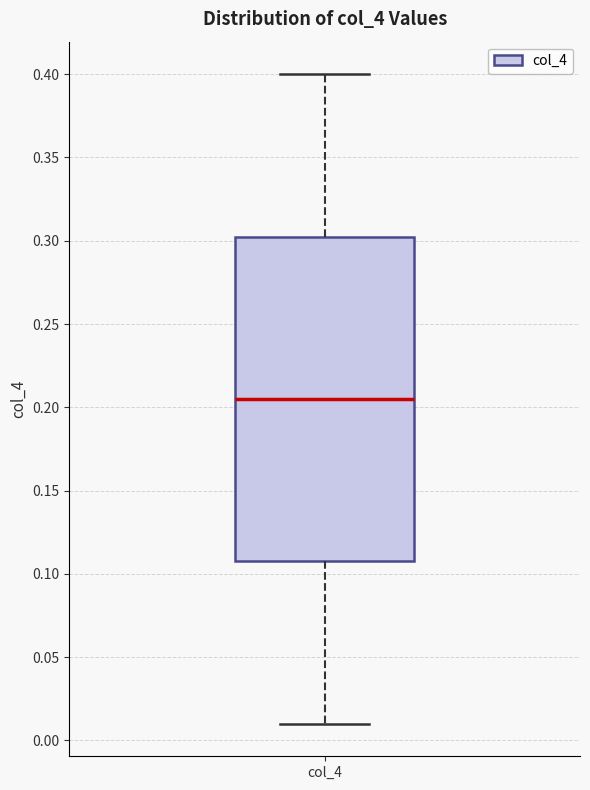

Read this box plot against the y-axis: the position of the median line, the range covered by the box, and the ends of both whiskers. The values are not printed on the chart, so give them approximately, as read against the axis.

median 0.205, box 0.110 to 0.305, whiskers 0.010 to 0.400